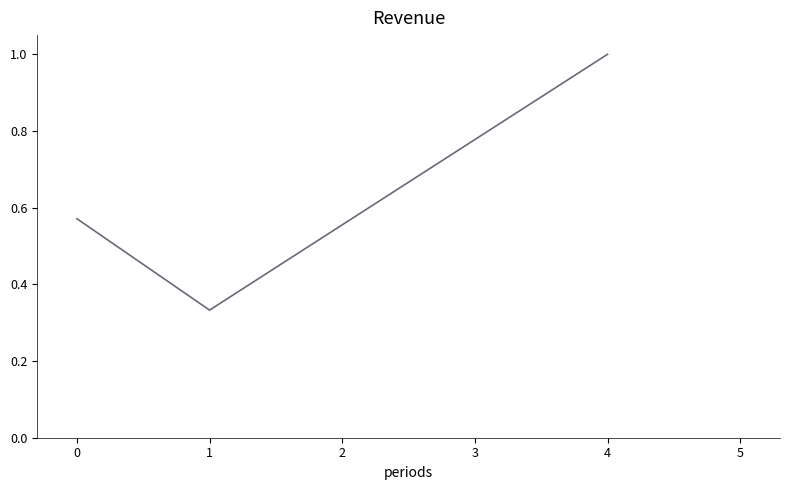

Does the chart have visible grid lines?

No